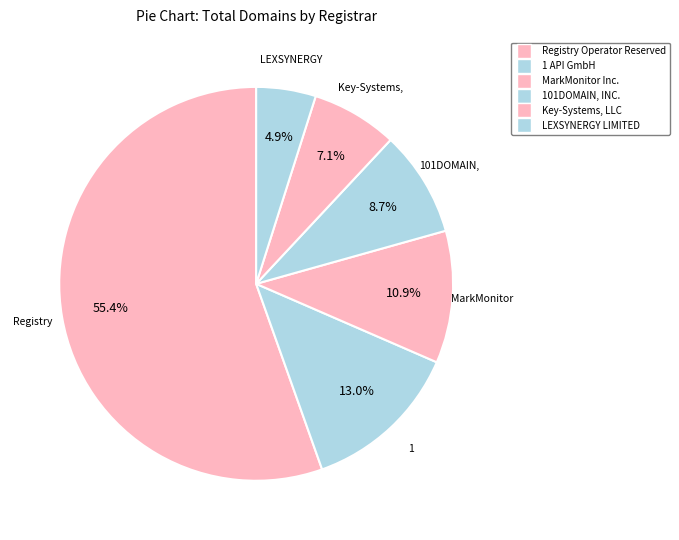

Count the number of slices in the pie.

6